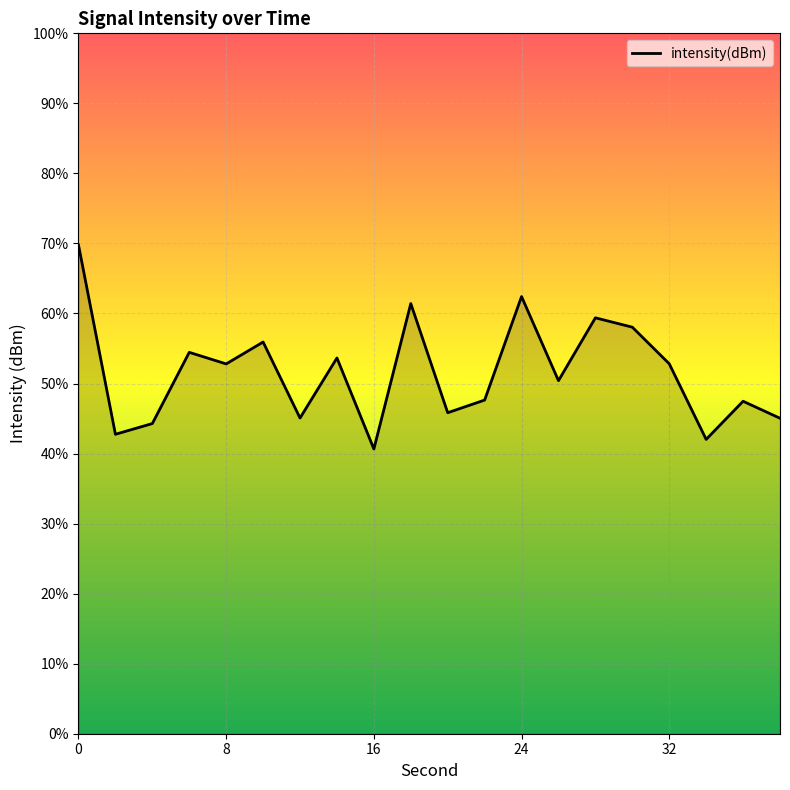

How many points are higher than both their immediate neighbors (excluding endpoints)?

7